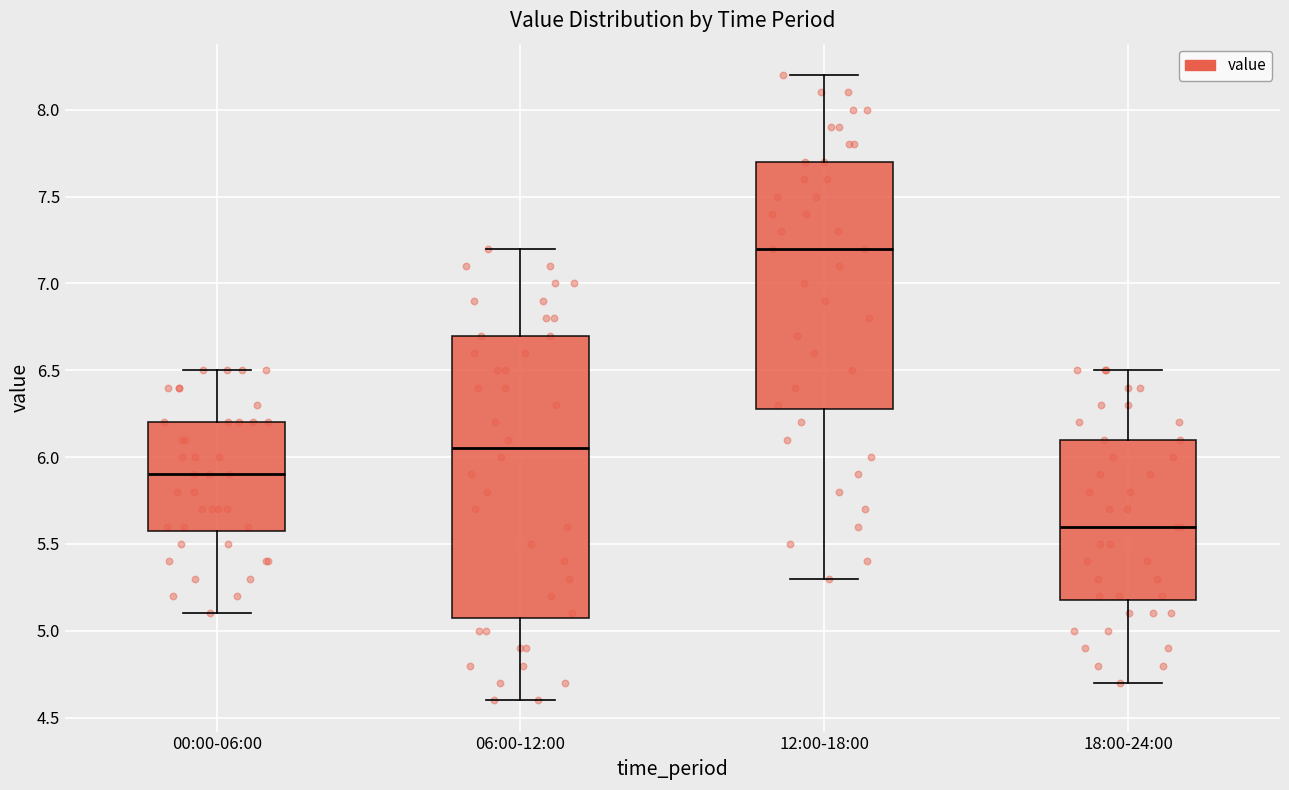

Comparing the boxes themselves (not the whiskers), which one is the tallest?

06:00-12:00